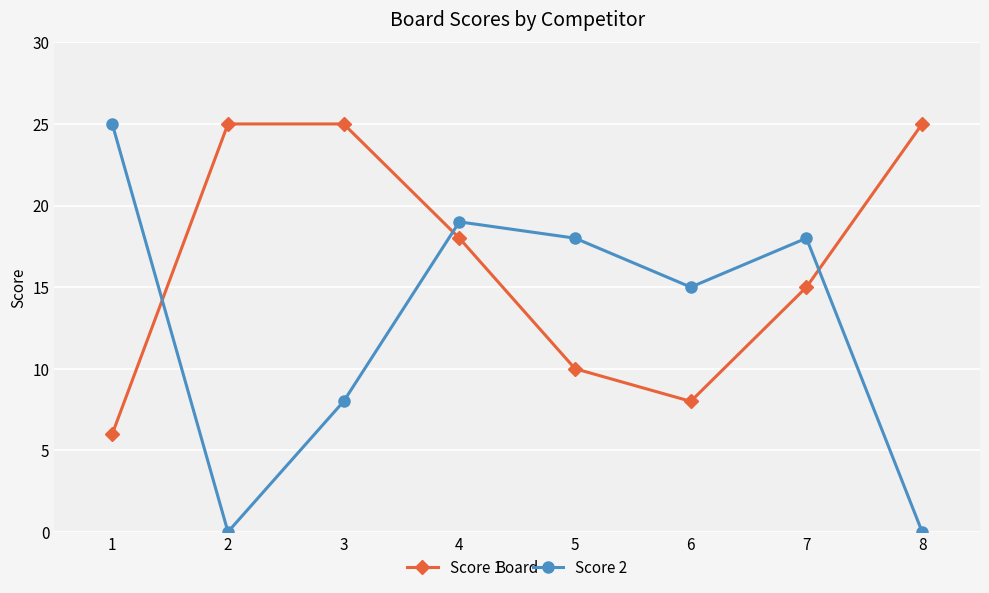

What is the total value across all series at 4?

37